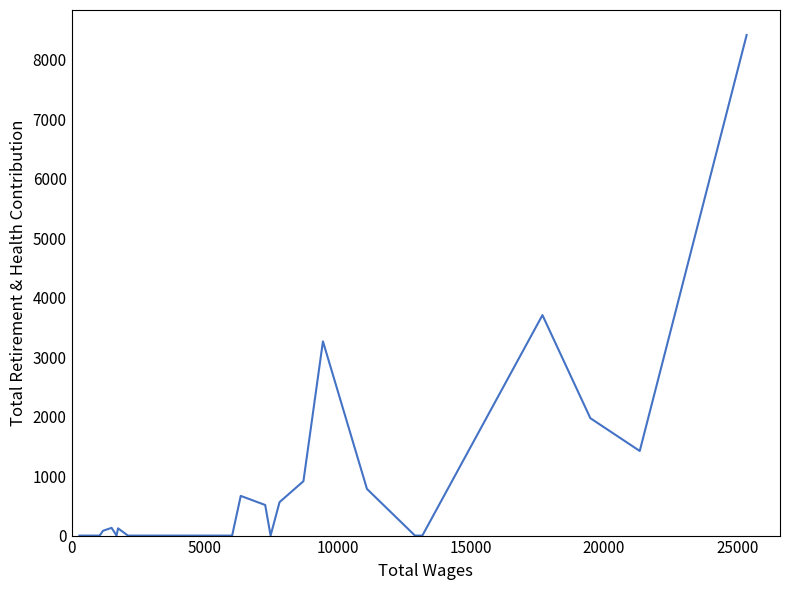

What is the maximum value shown in the chart?

8412